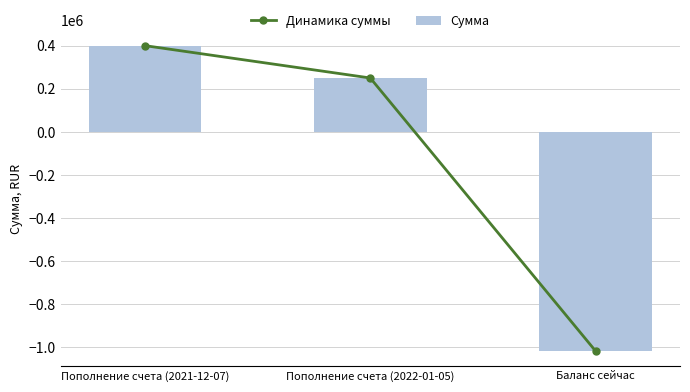

Is the value of Сумма at Баланс сейчас greater than the value of Динамика суммы at Баланс сейчас?

No